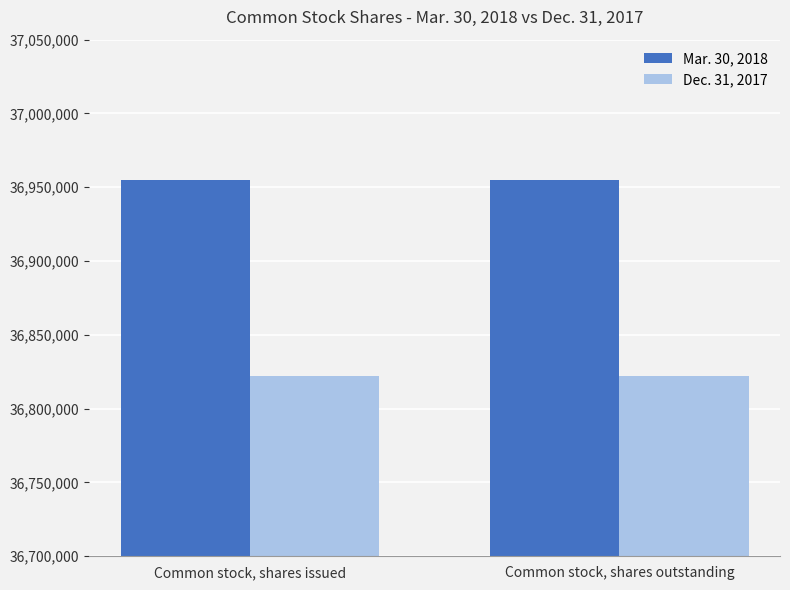

What is the sum of the Dec. 31, 2017 values at Common stock, shares outstanding and Common stock, shares issued?

73644000